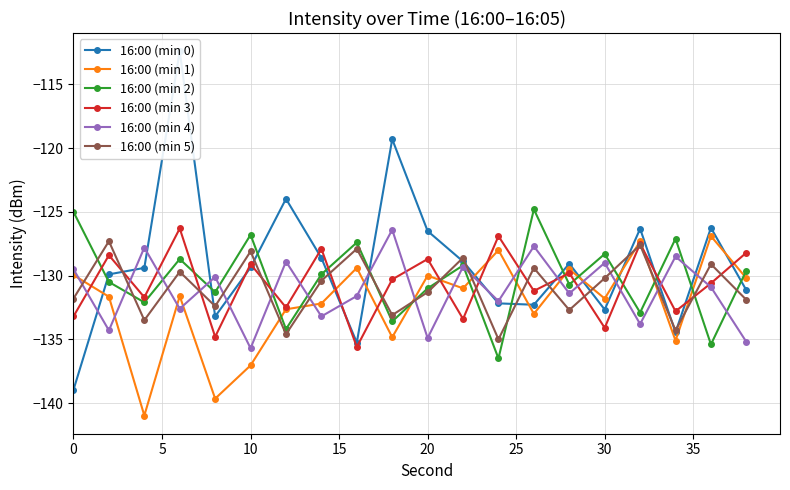

True or false: 16:00 (min 3) has more than 1 interior local peaks.

True